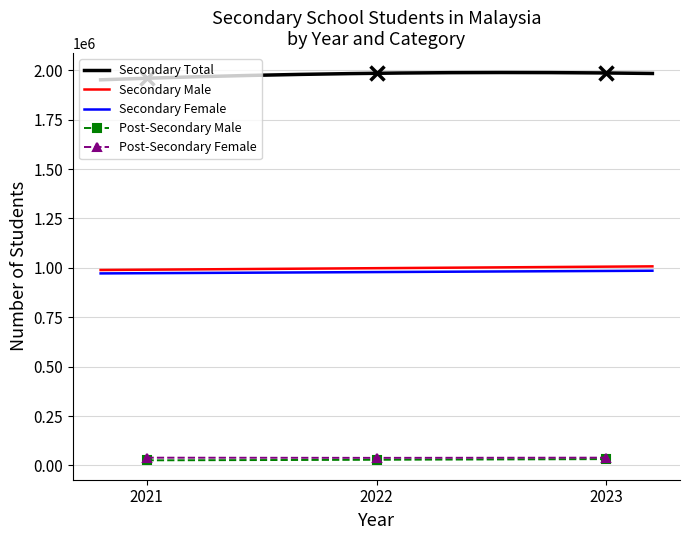

True or false: Secondary Total and Post-Secondary Female cross at least once.

False